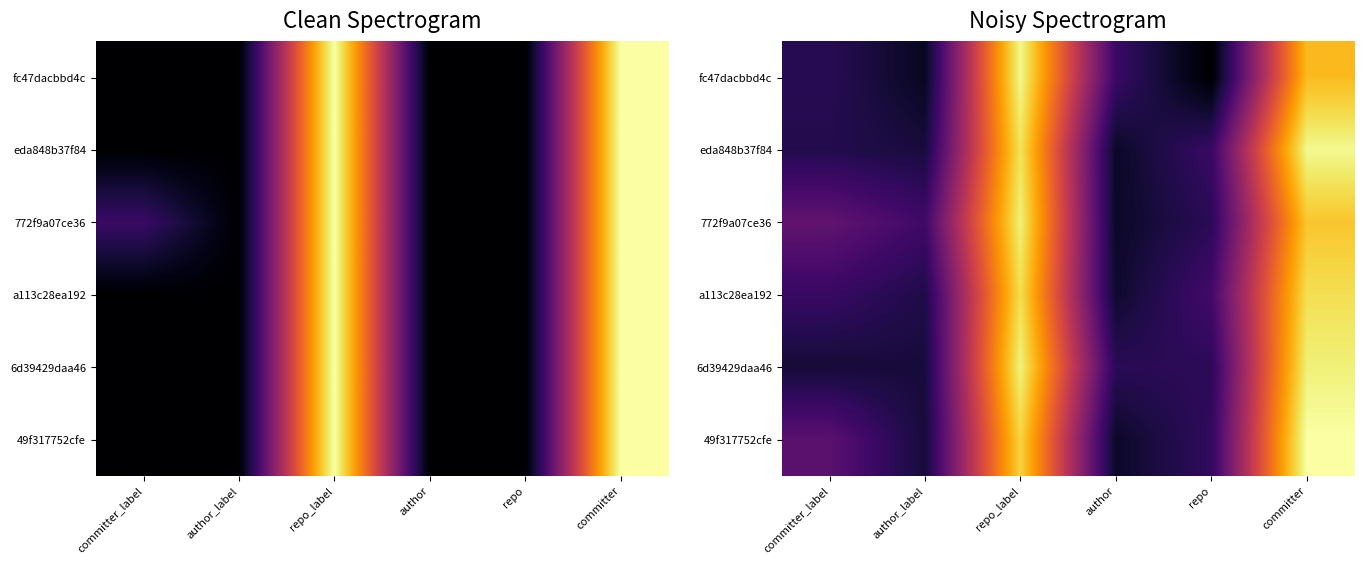

What is the sum of the eda848b37f84 values at author_label and author?

0.2